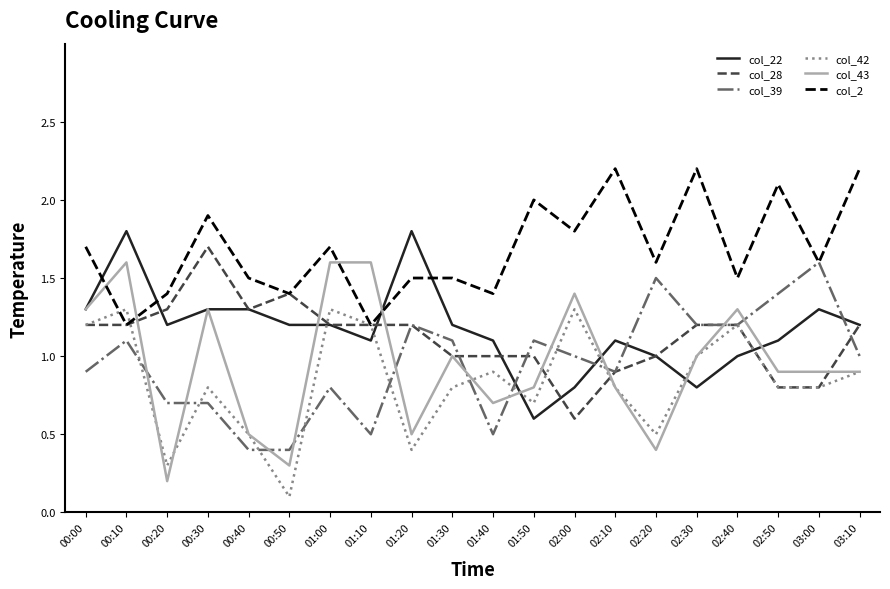

Which series has the largest total across all categories?

col_2